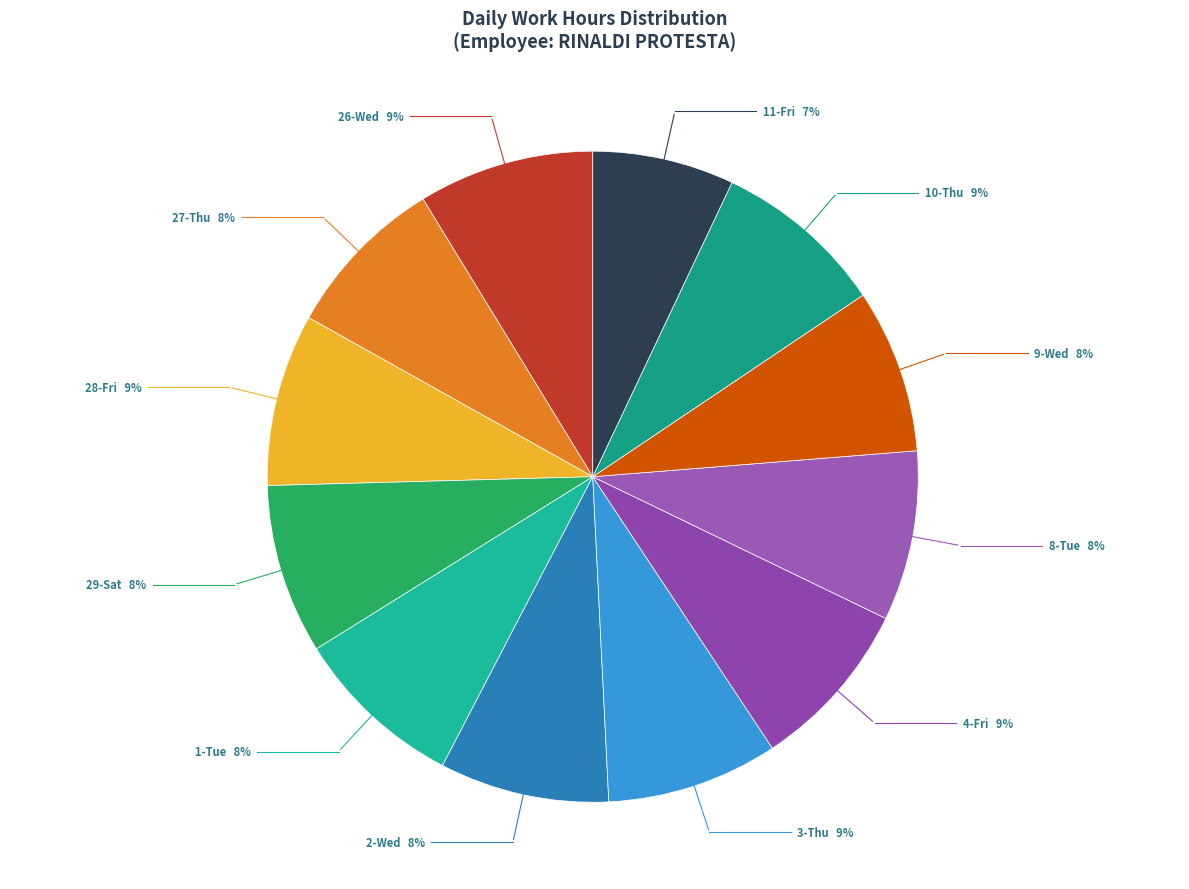

Count the number of slices in the pie.

12